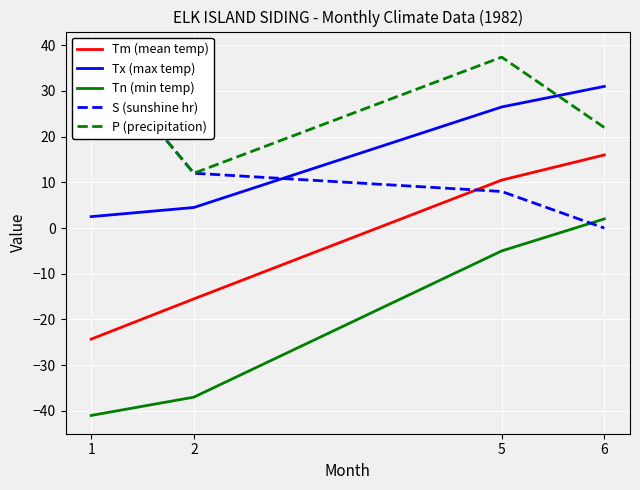

What value does the S (sunshine hr) series have at 2?

12.0